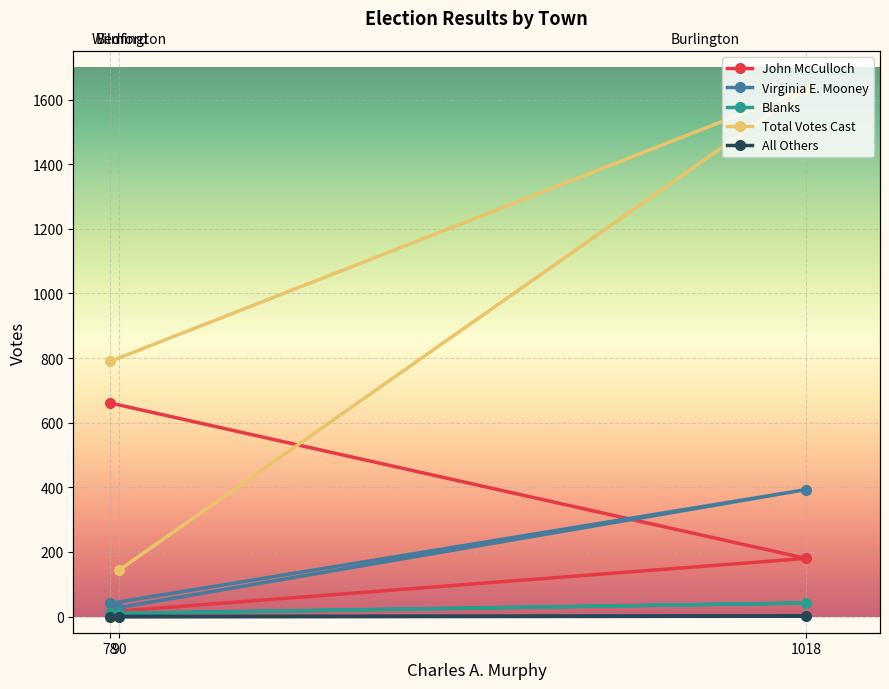

At which label does All Others reach its minimum?

78